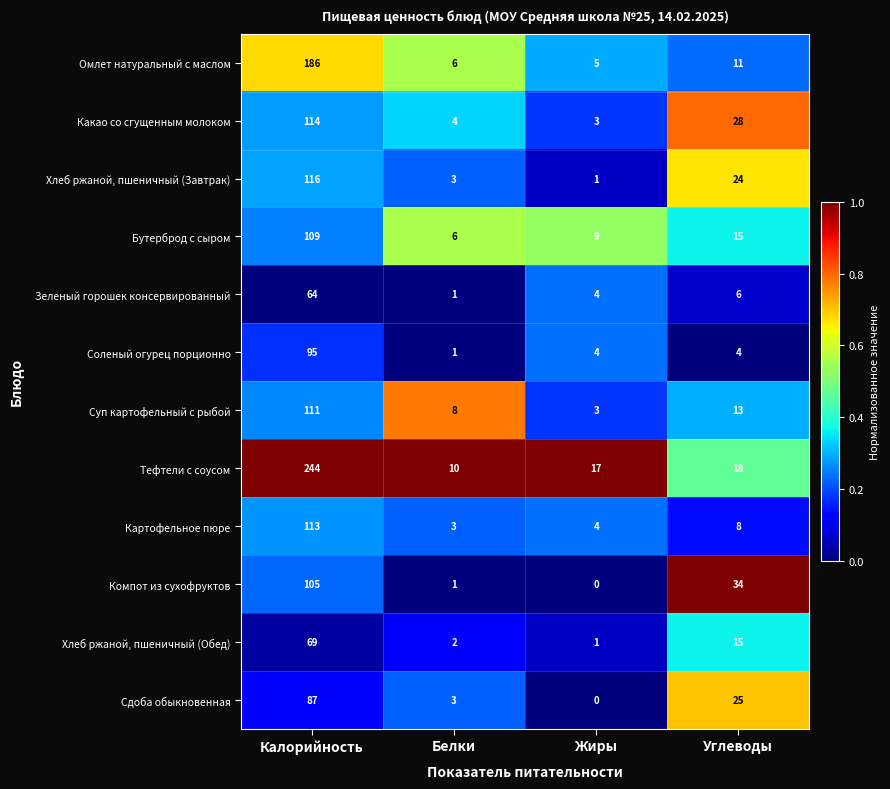

At how many categories does at least one series exceed 0?

4